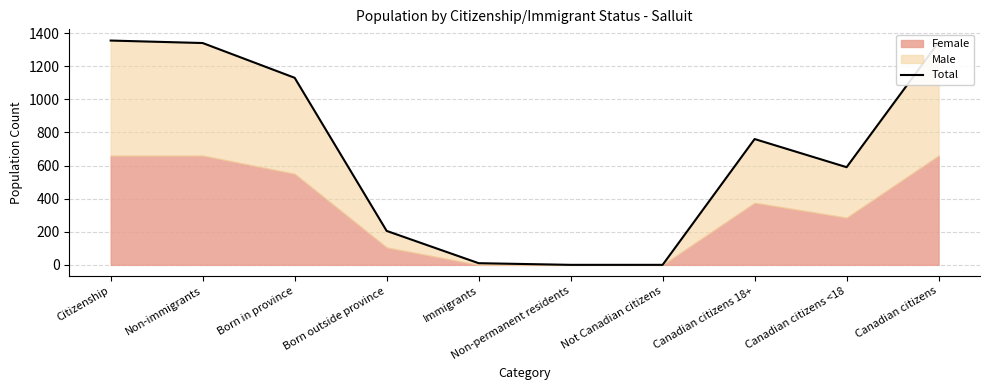

Between Citizenship and Born outside province, which is larger?

Citizenship